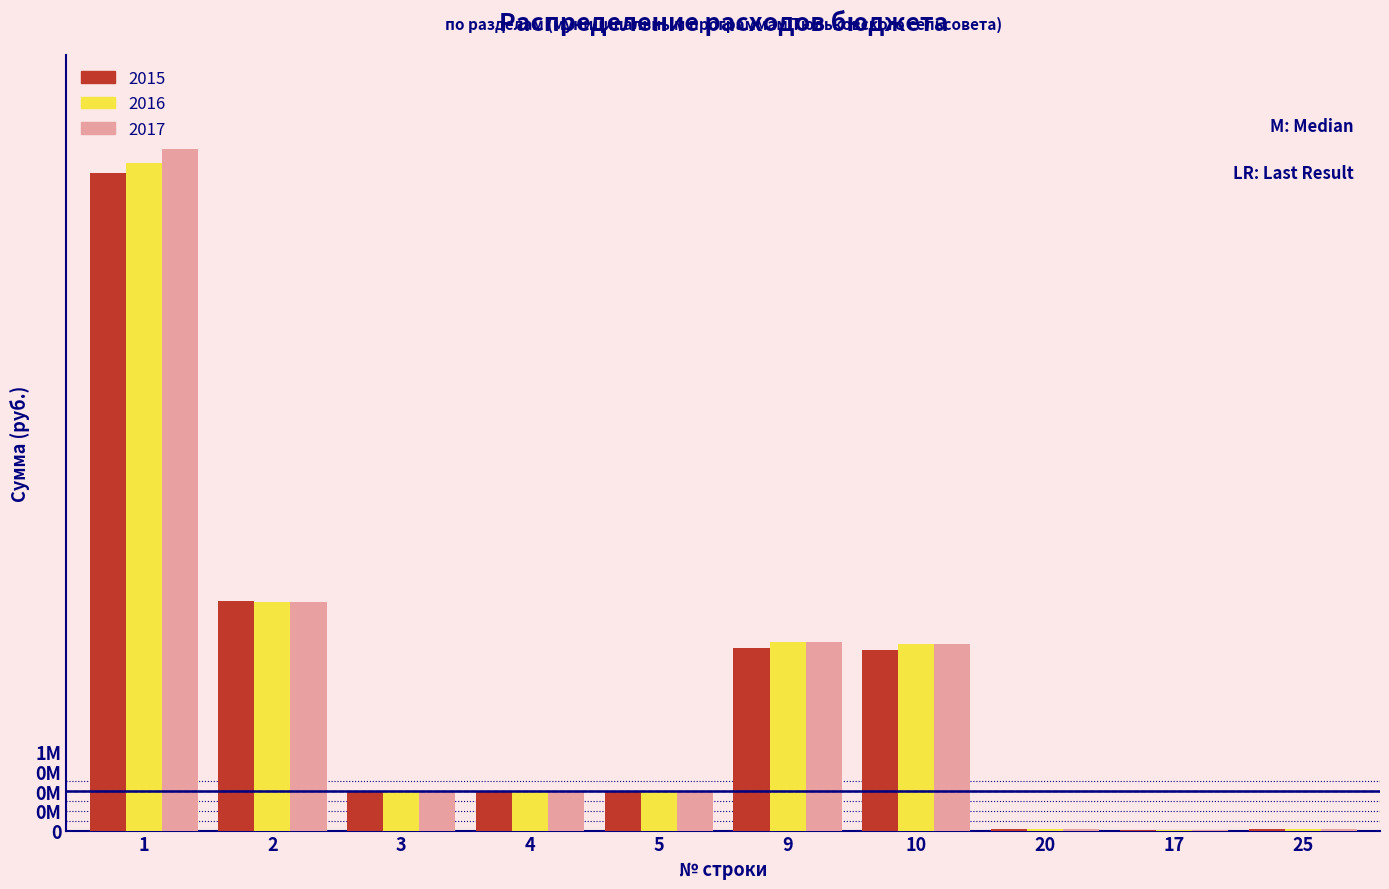

What are all the series names shown in the legend?

2015, 2016, 2017